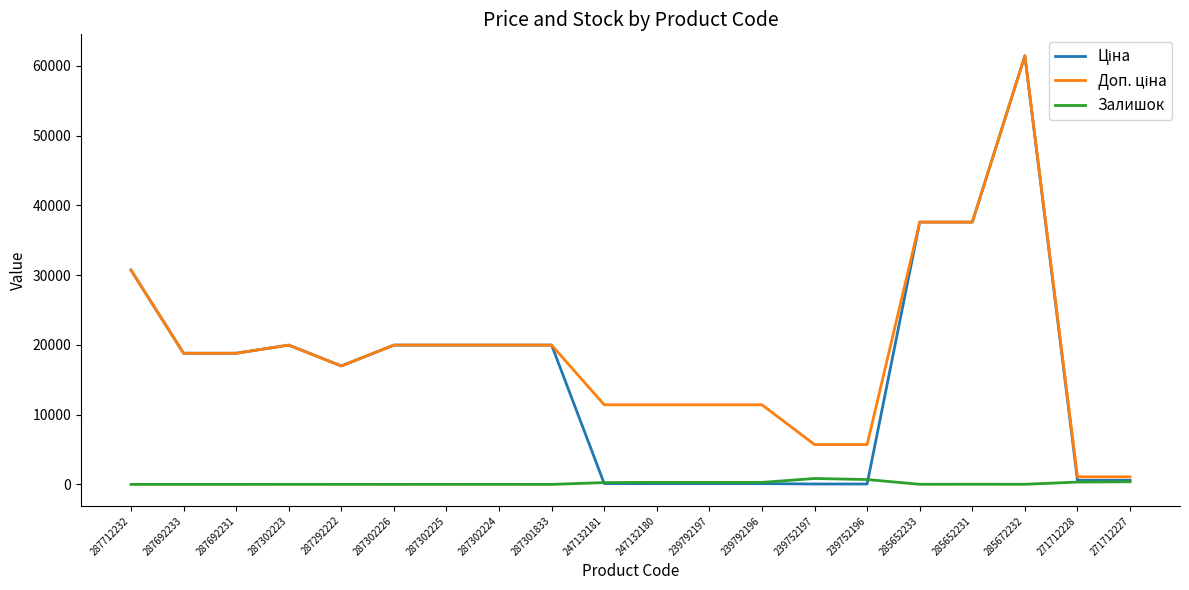

At which category is the sum across all series the highest?

285672232